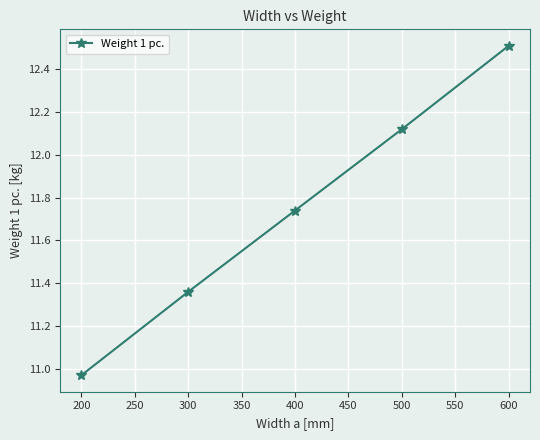

What is the difference between the maximum and minimum values?

1.5